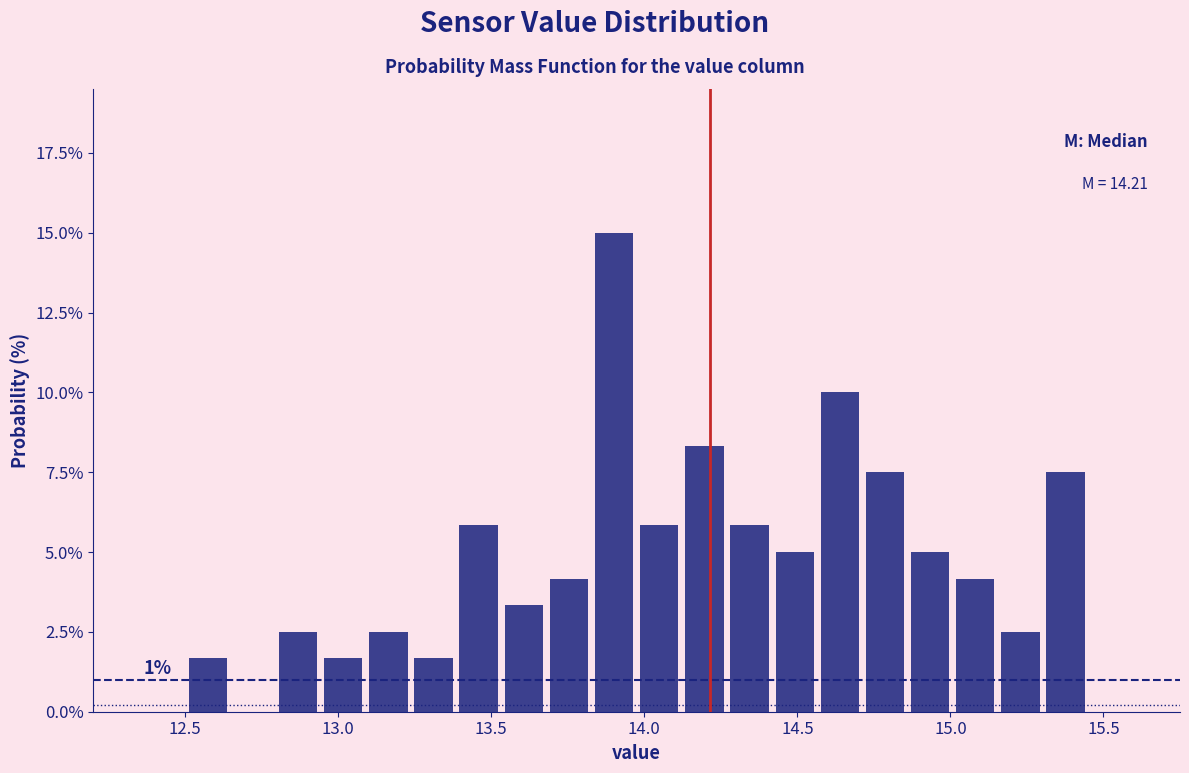

Read against the x-axis, roughly where is the centre of the tallest bar?

13.90